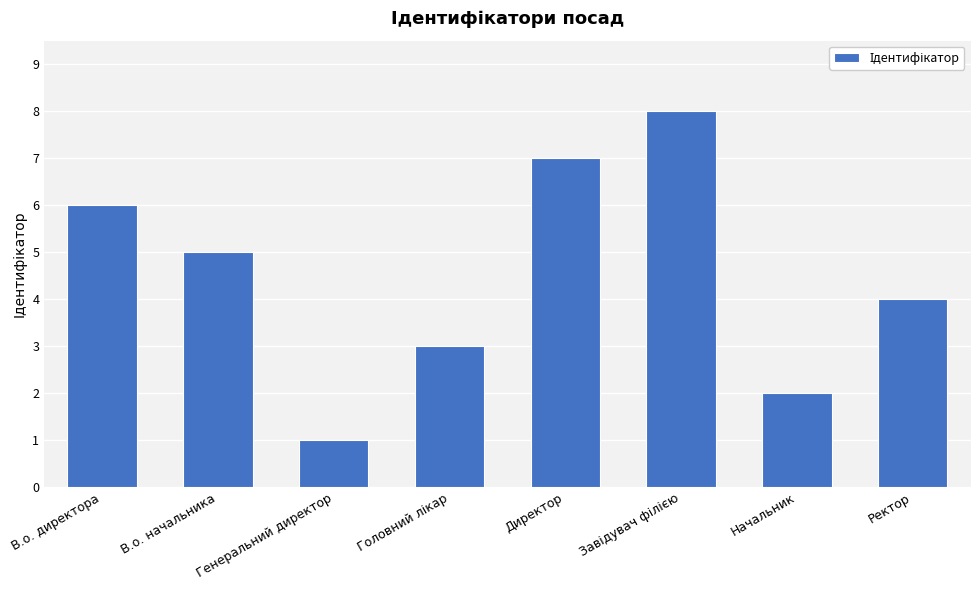

Which has a higher value, Начальник or Ректор?

Ректор